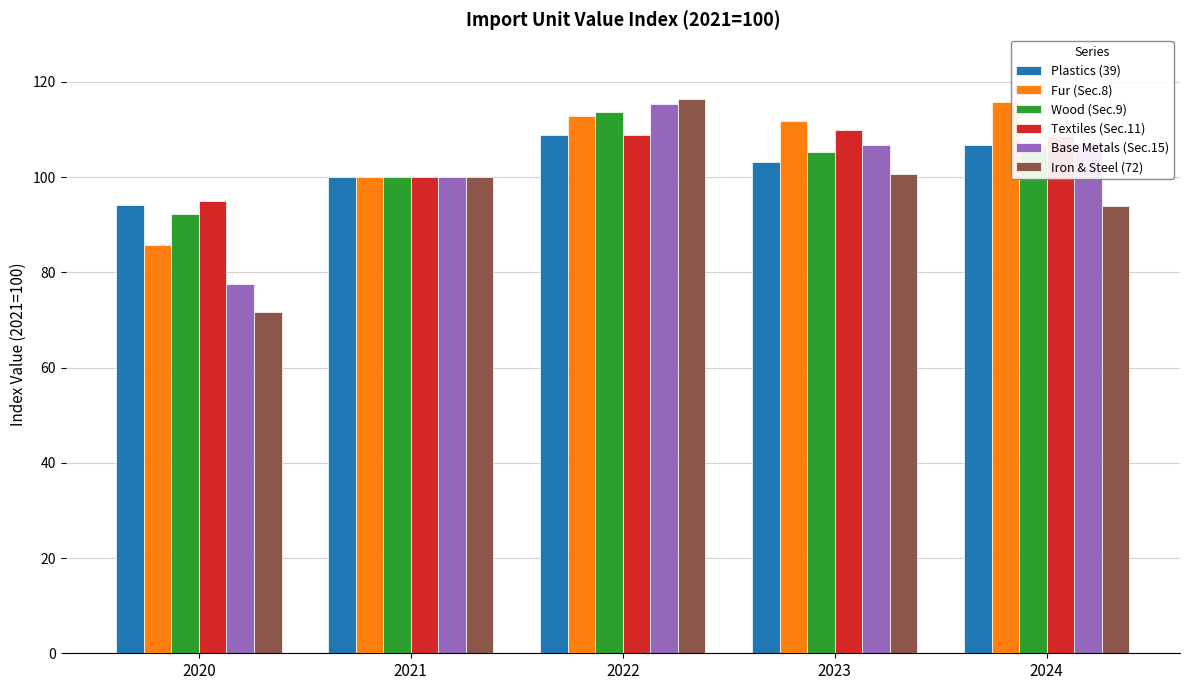

What are all the series names shown in the legend?

Plastics (39), Fur (Sec.8), Wood (Sec.9), Textiles (Sec.11), Base Metals (Sec.15), Iron & Steel (72)